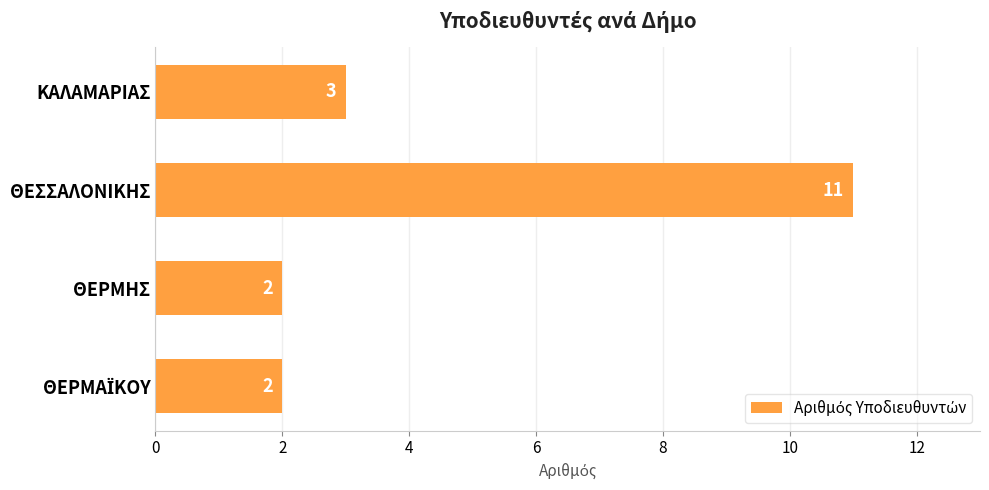

Which category has the highest value across all series?

ΘΕΣΣΑΛΟΝΙΚΗΣ